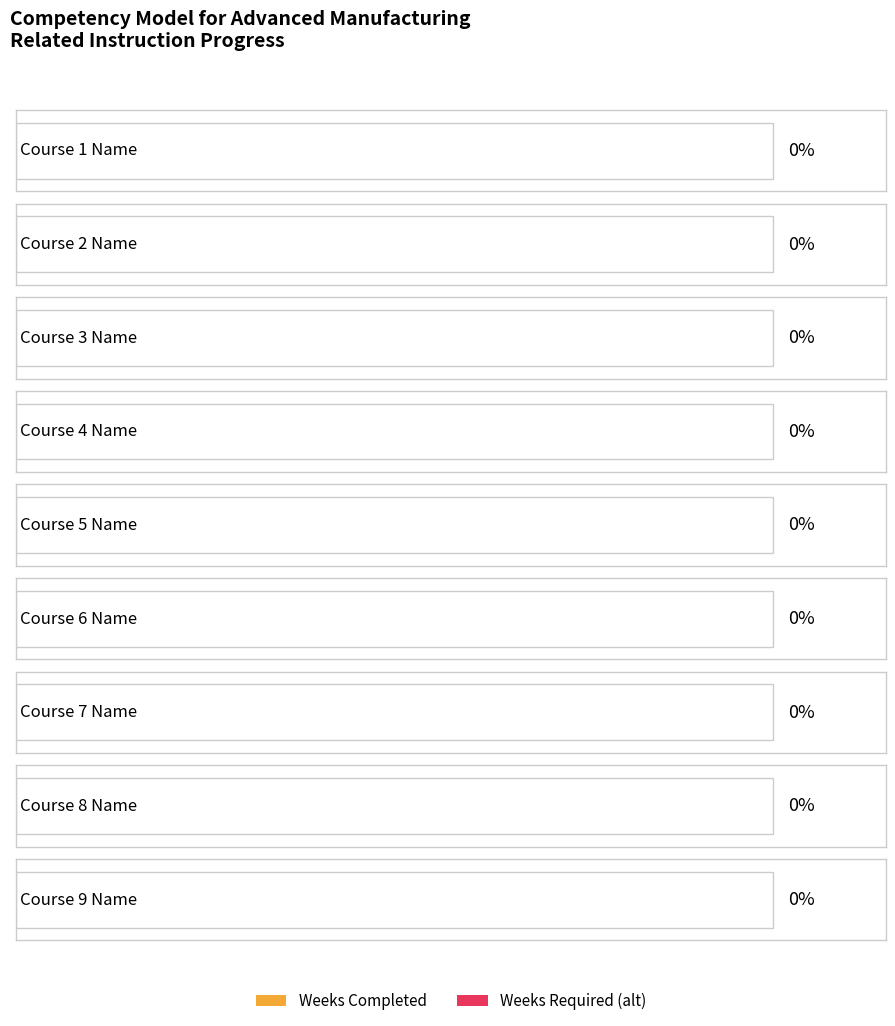

What is the difference between the highest and lowest values at Course 9 Name?

1